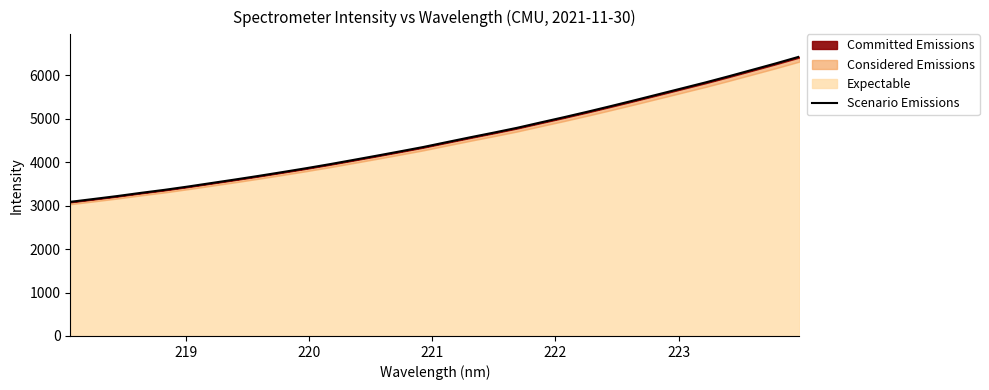

Reading left to right, extract all data points from this chart.

3087.0	3153.1	3220.4	3293.6	3362.7	3439.1	3519.9	3600.7	3683.8	3770.3	3858.8	3951.1	4048.5	4146.8	4246.9	4348.8	4461.1	4572.6	4680.1	4791.7	4915.1	5036.8	5162.6	5293.0	5426.0	5561.8	5697.9	5833.9	5977.3	6124.9	6272.9	6427.6